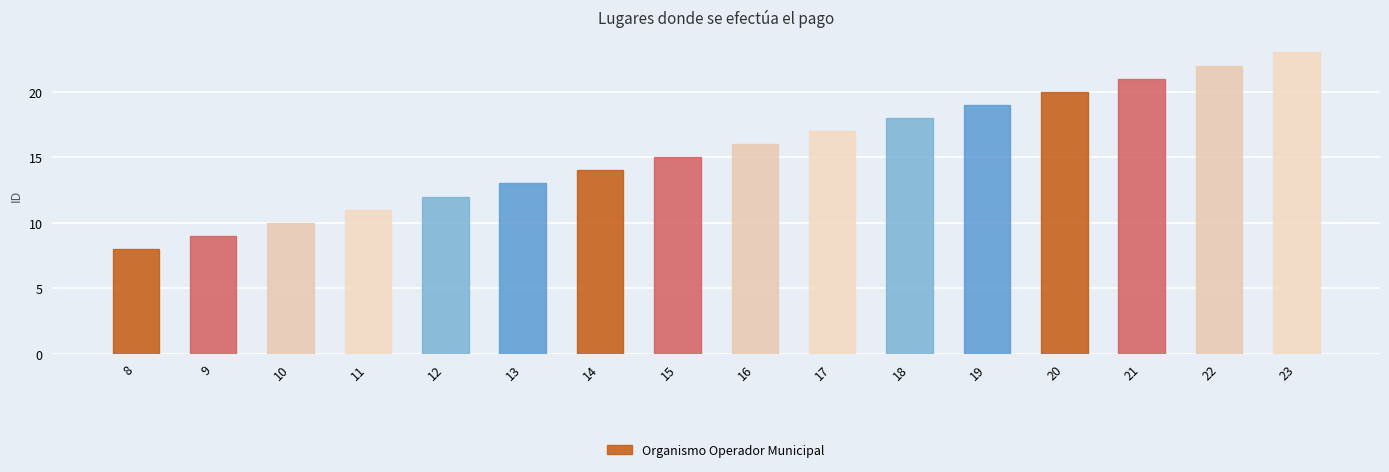

At which label is the value closest to 15?

15